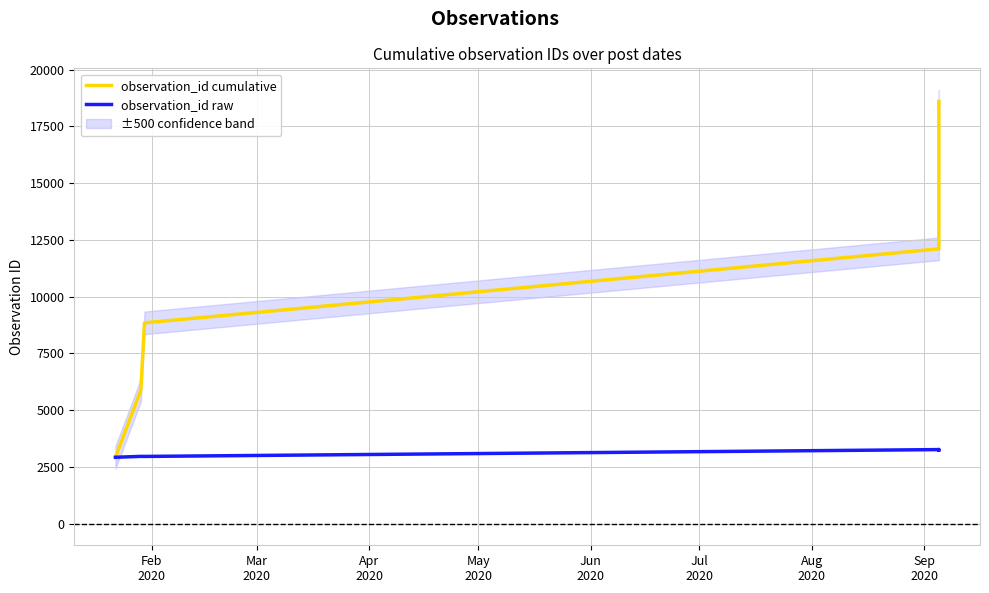

What is the value of the observation_id cumulative point at the 6th from the left?

18606